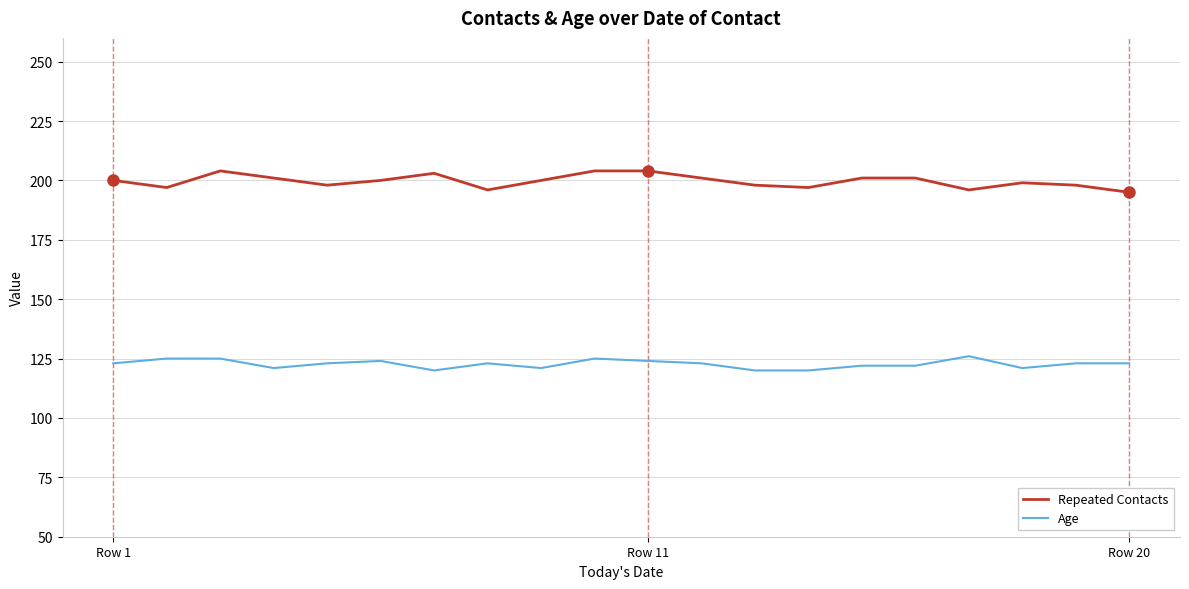

True or false: Repeated Contacts and Age cross at least once.

False